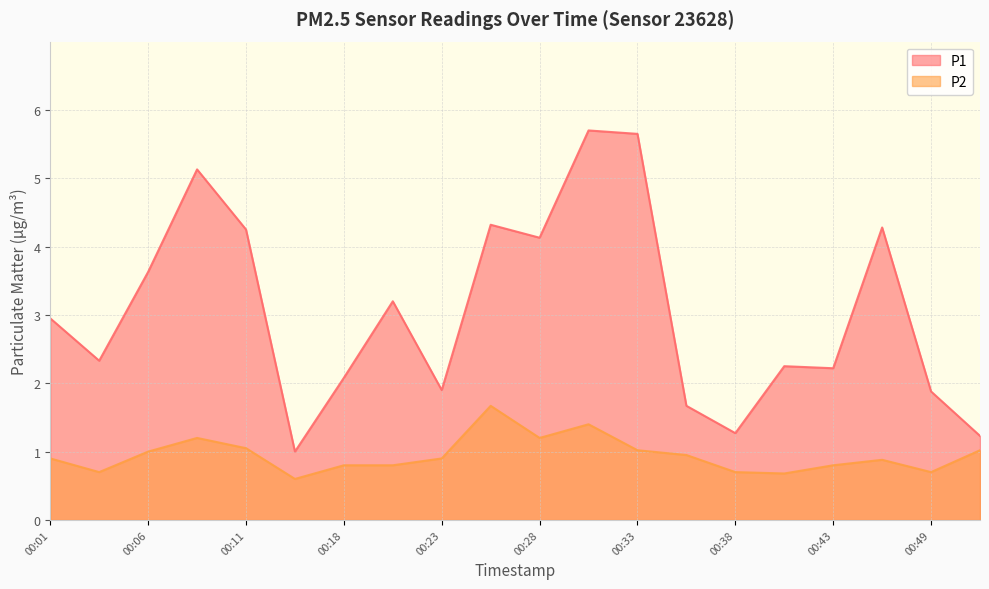

True or false: P1 and P2 intersect in this chart.

False